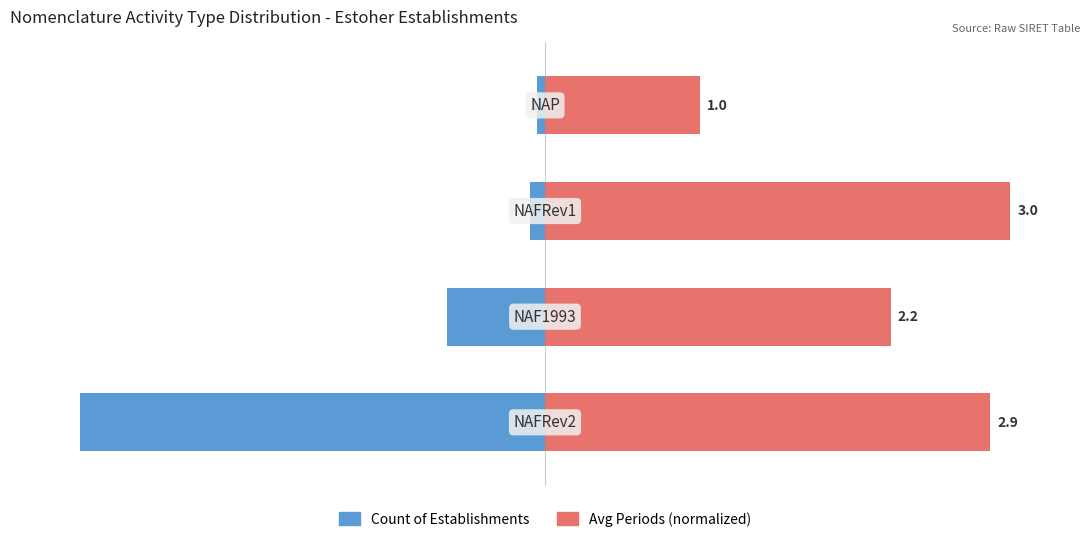

Which series has the largest range (max minus min)?

Count of Establishments